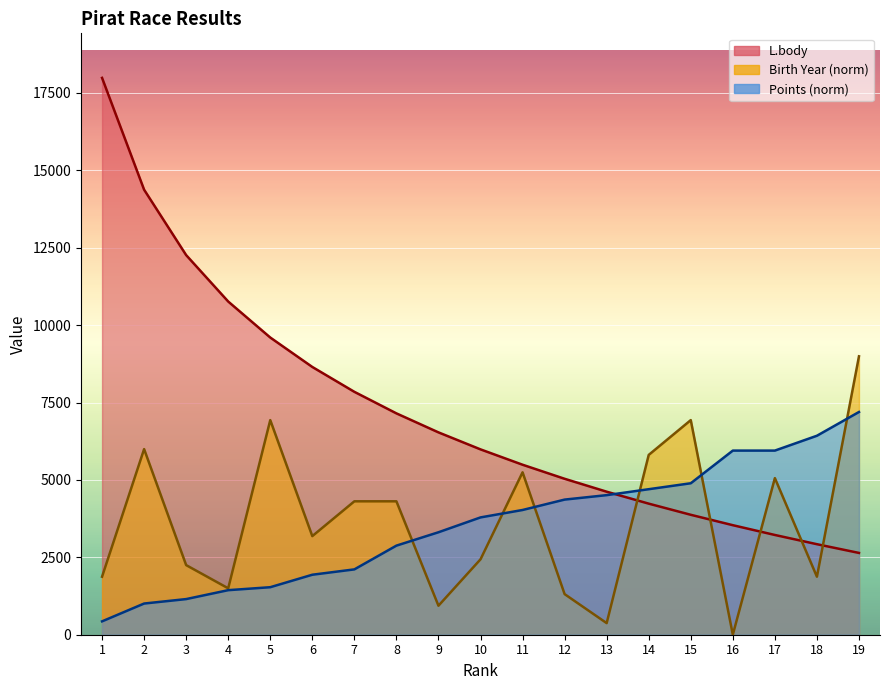

What is the difference between the maximum and minimum values in the L.body series?

15345.0